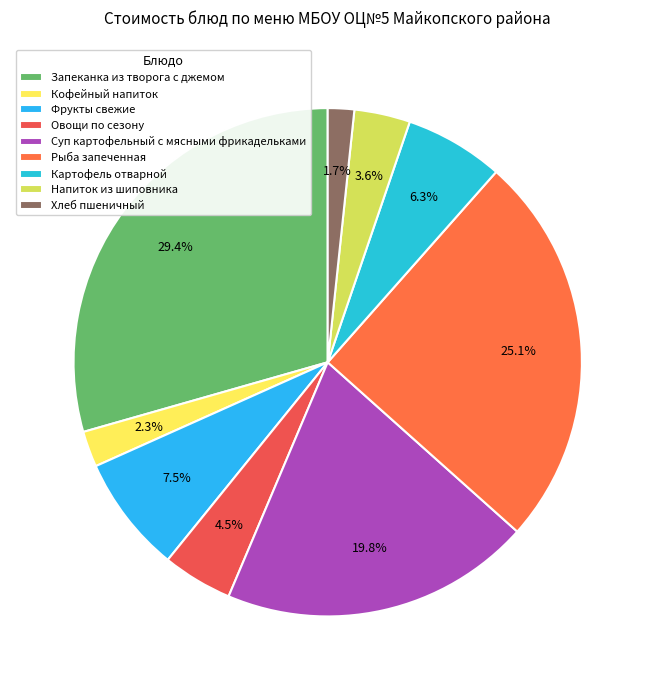

To the nearest percent, what is the difference between the Овощи по сезону and Фрукты свежие slice percentages?

3%